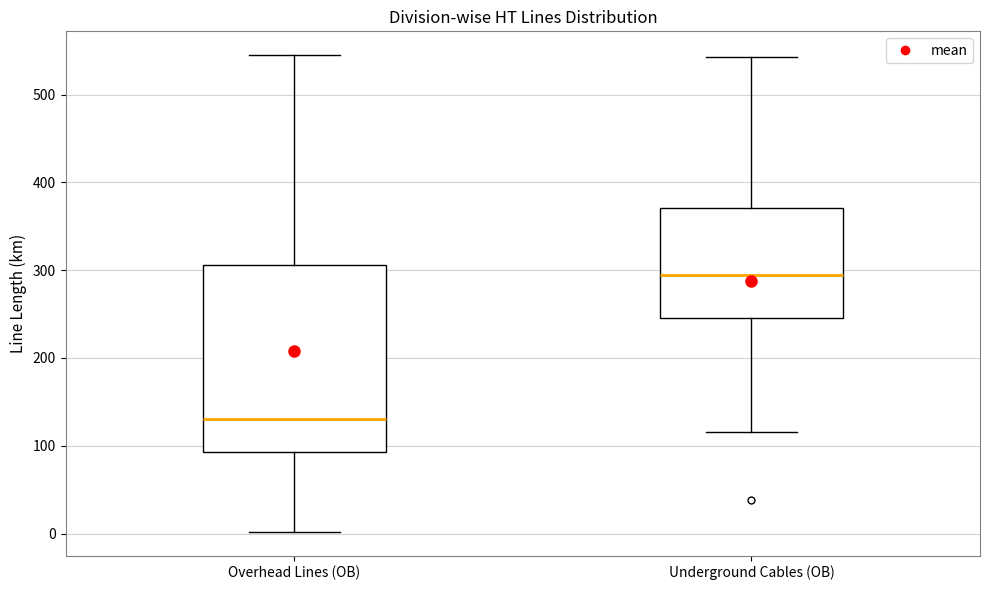

Which box is the tallest, from its lower edge to its upper edge?

Overhead Lines (OB)